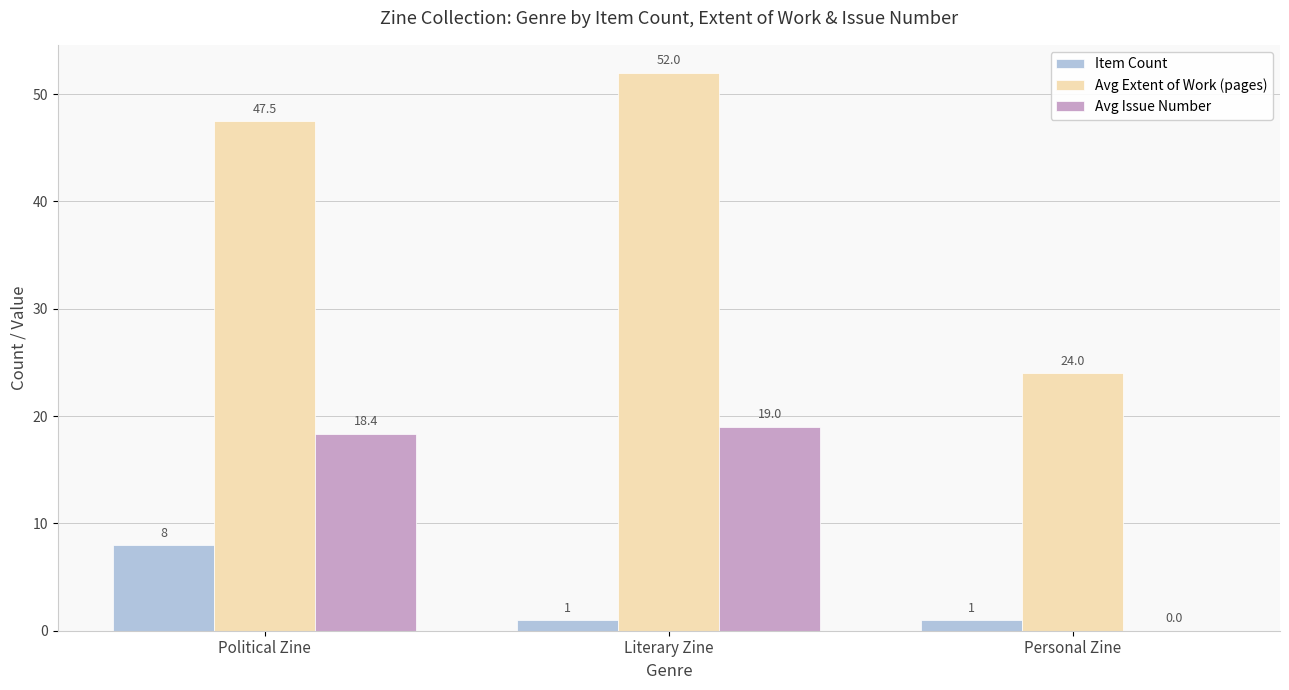

Which label corresponds to the largest value in the chart?

Literary Zine